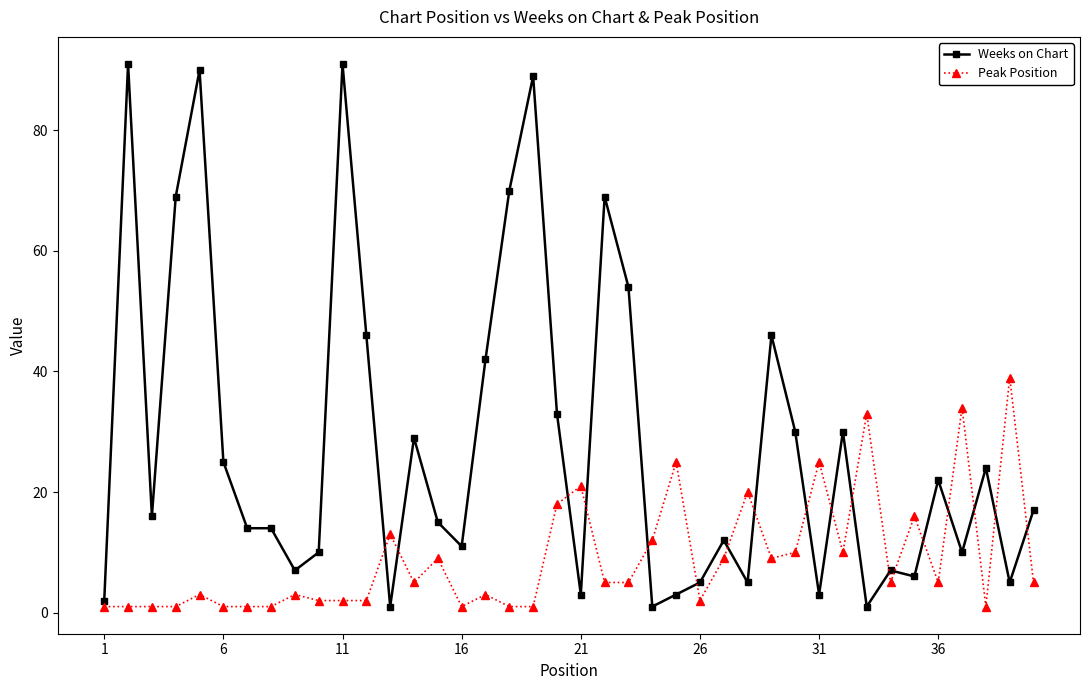

Which series has the widest spread of values?

Weeks on Chart